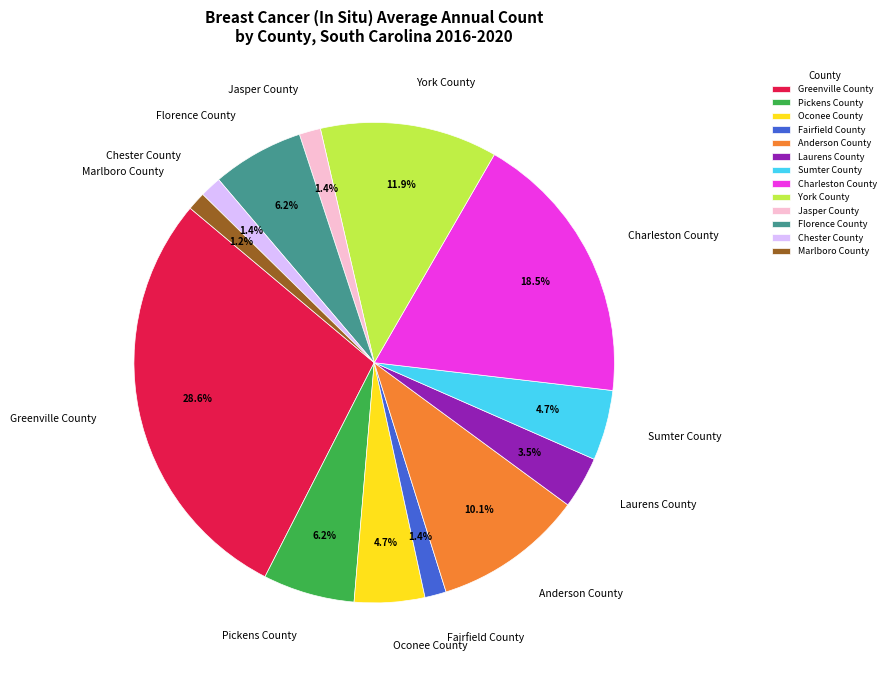

What percentage is the Florence County slice, to the nearest percent?

6%